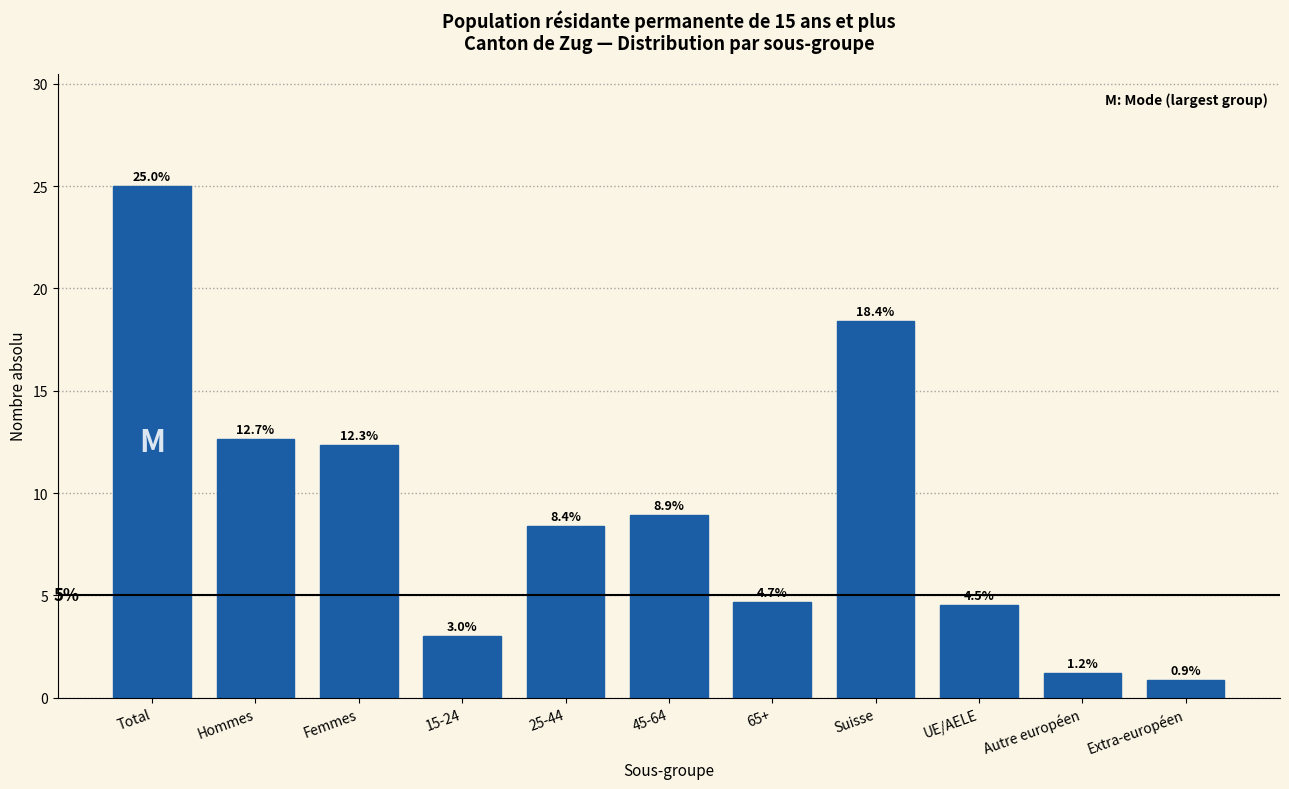

Reading left to right, list all the values displayed in this chart.

Total=25.0	Hommes=12.7	Femmes=12.3	15-24=3.0	25-44=8.4	45-64=8.9	65+=4.7	Suisse=18.4	UE/AELE=4.5	Autre européen=1.2	Extra-européen=0.9